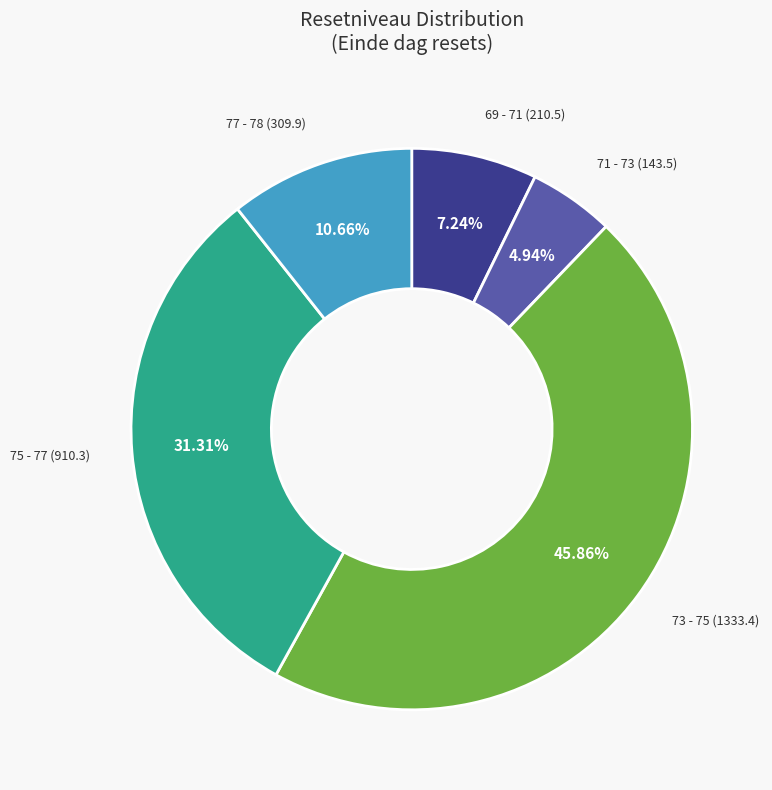

Does any single category account for the majority?

No